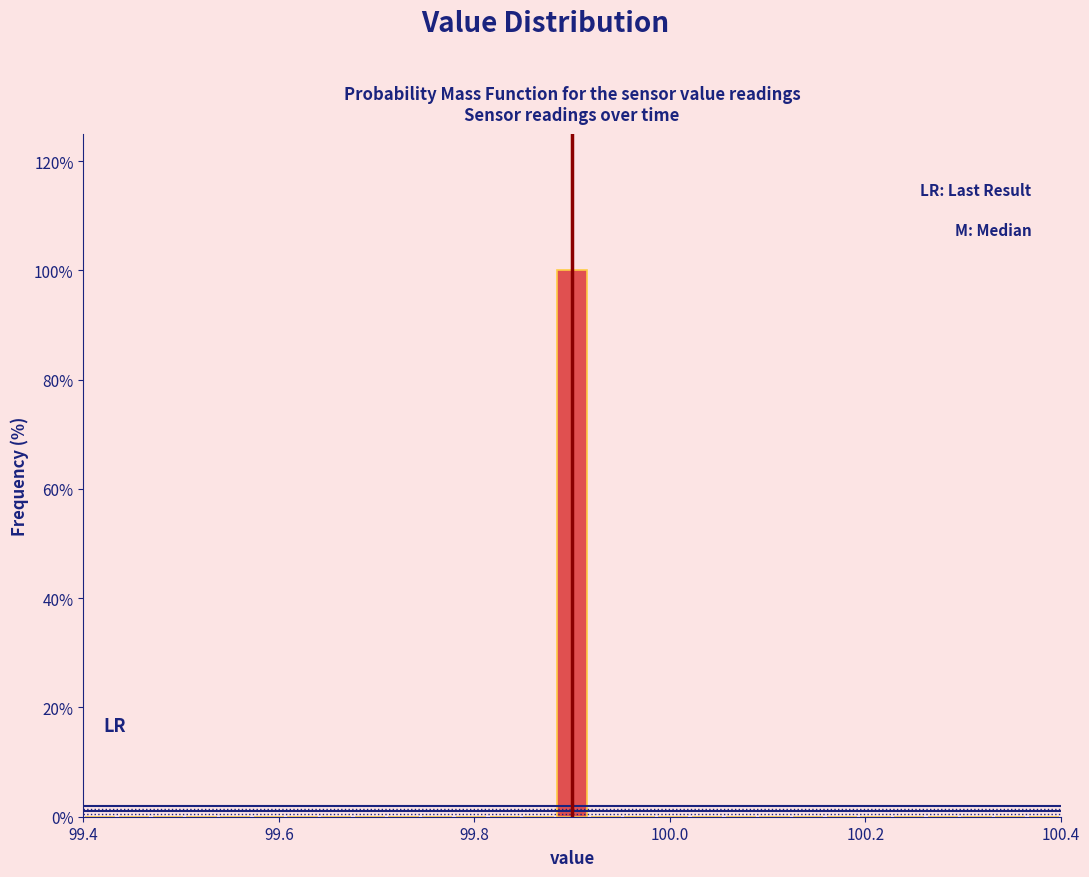

Read against the x-axis, roughly where is the centre of the tallest bar?

99.90